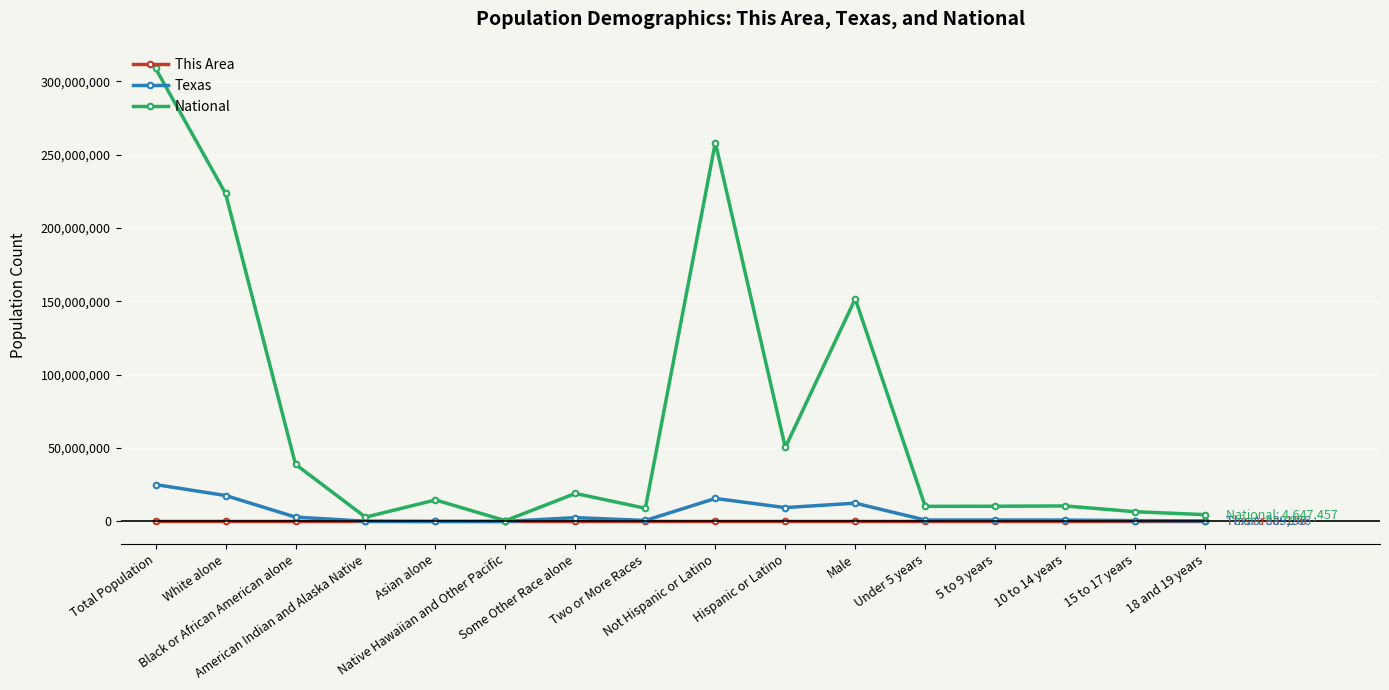

What is the minimum value for National?

540013